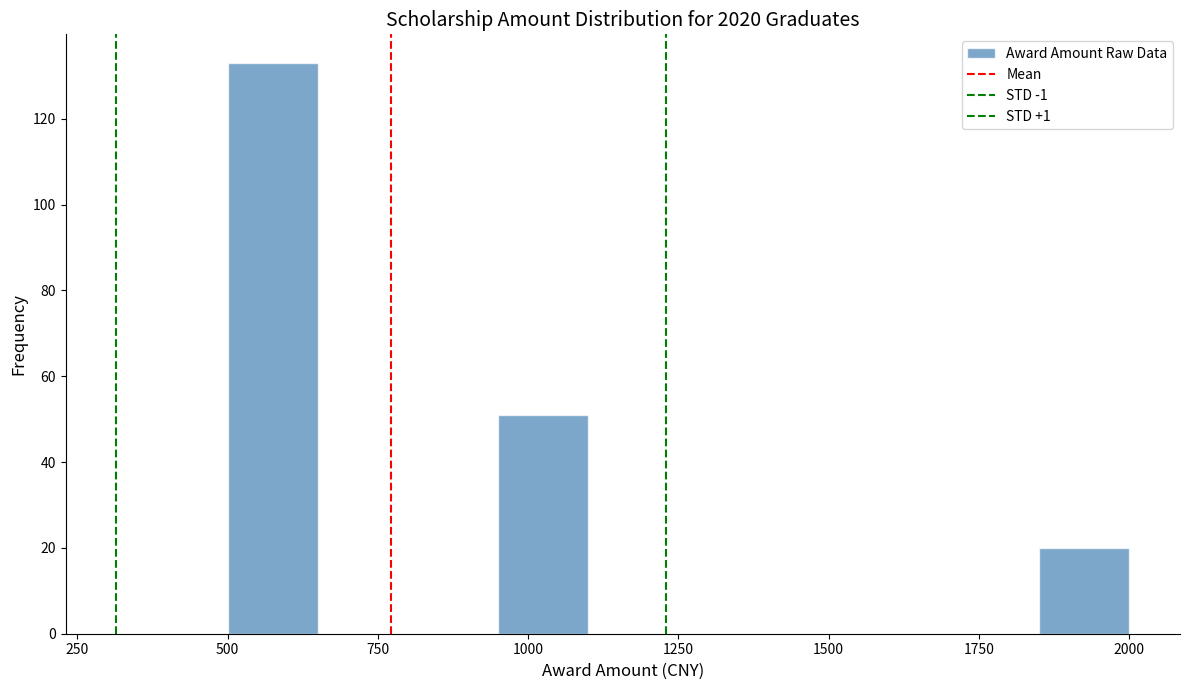

Read against the x-axis, roughly where is the centre of the tallest bar?

600